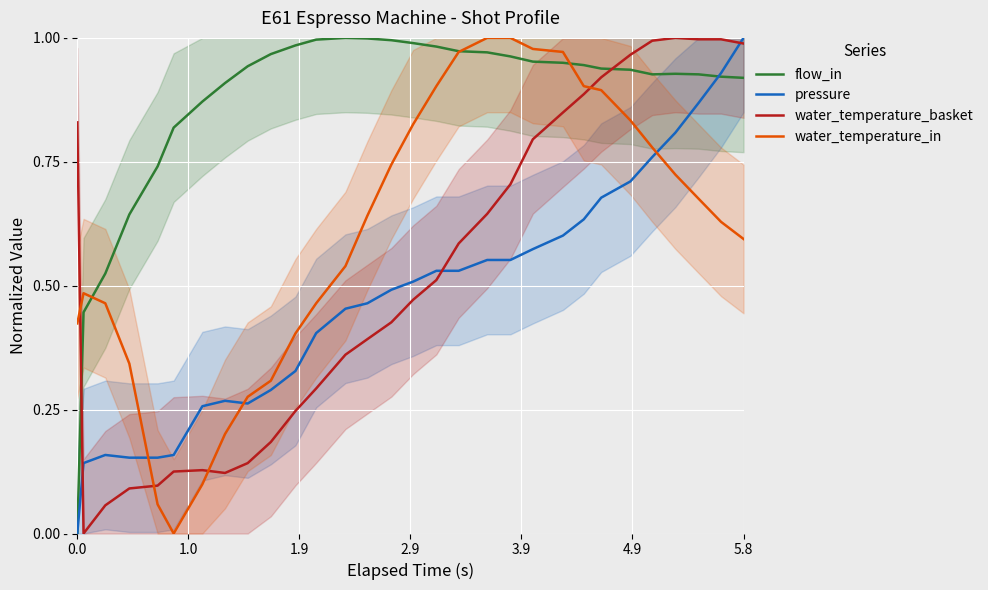

What is the maximum value shown in the chart?

1.0